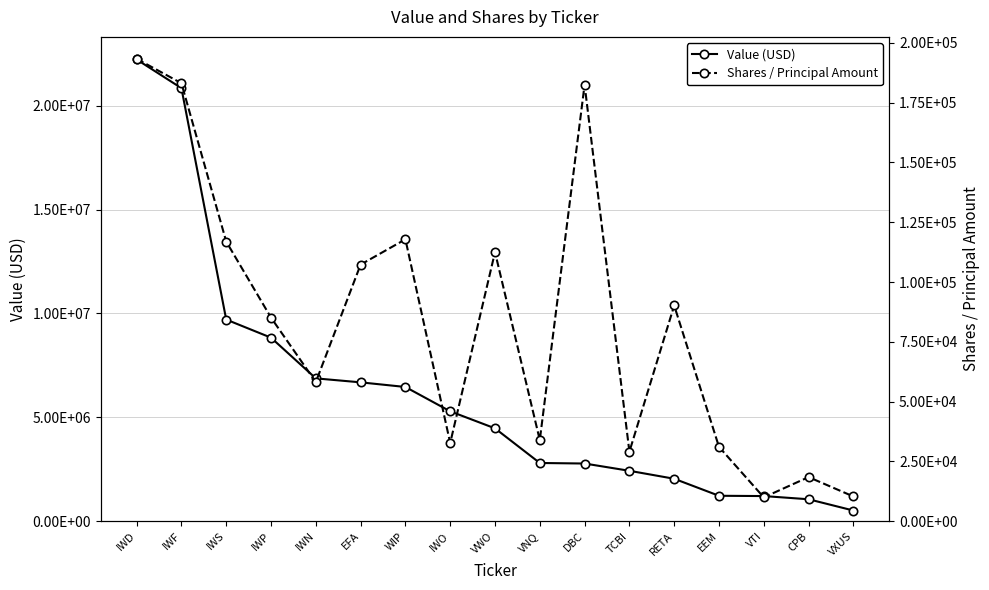

Which series has the widest spread of values?

Value (USD)